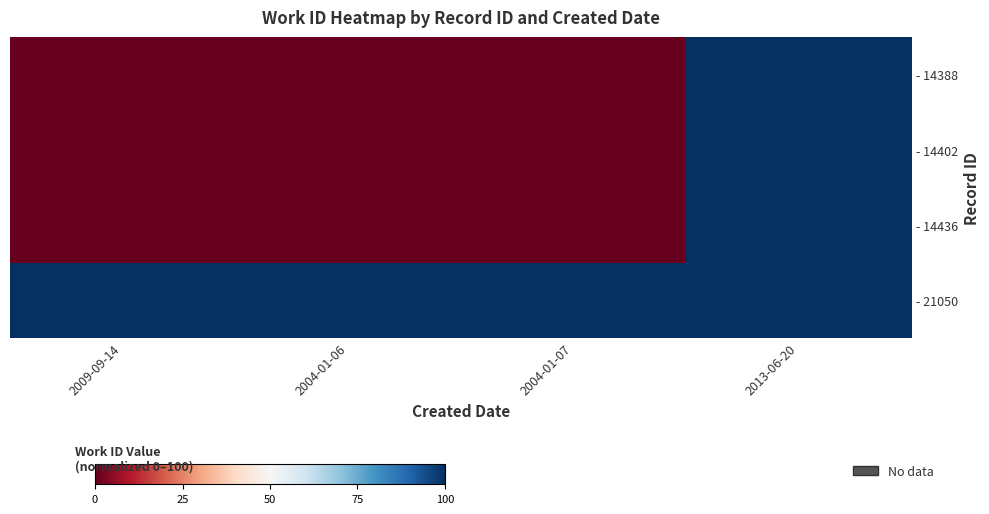

Rank the series at 2004-01-06 from lowest to highest value.

- 14388, - 14402, - 14436, - 21050